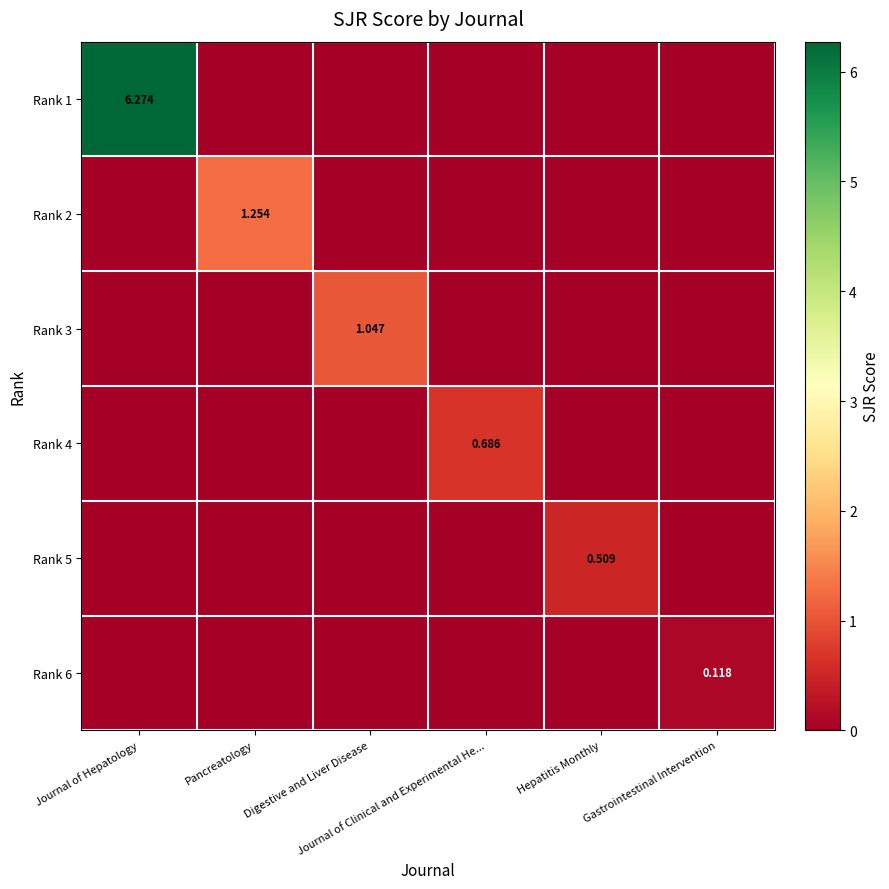

What is the maximum value for Rank 2?

1.3